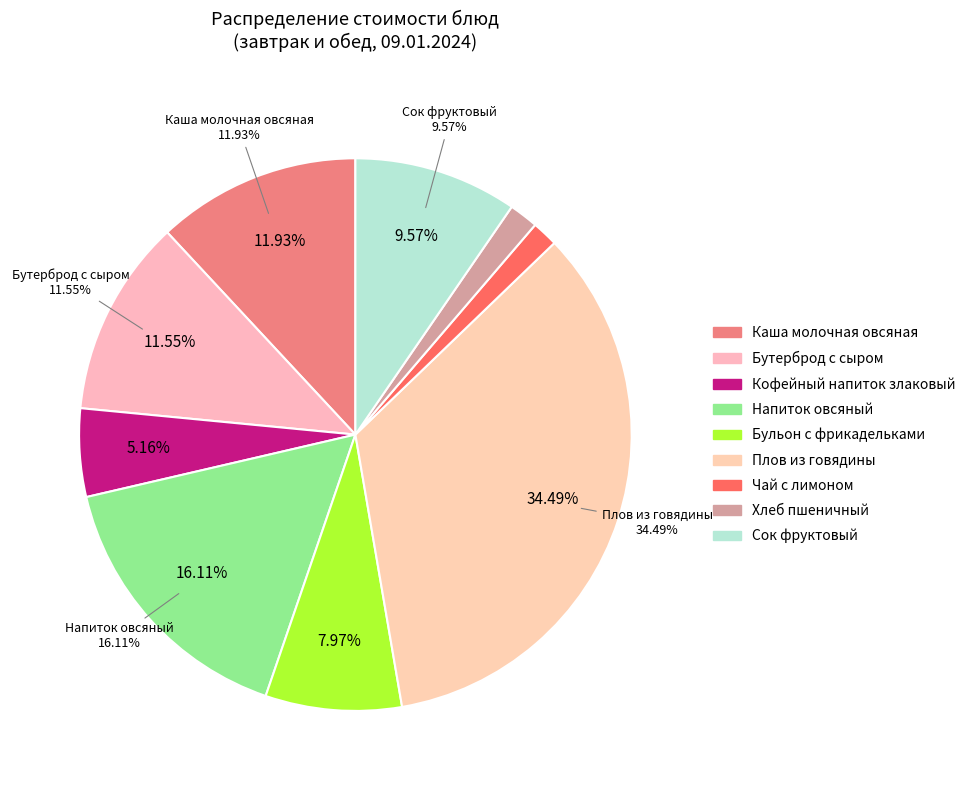

What is the largest slice in the pie chart?

Плов из говядины